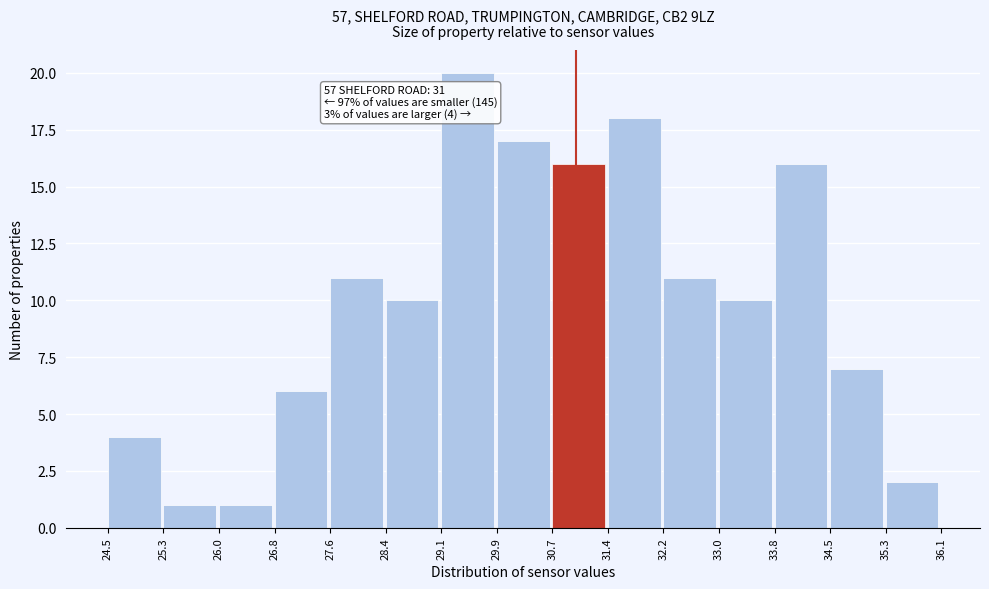

Which range on the x-axis has the tallest bar?

29.1 to 29.9